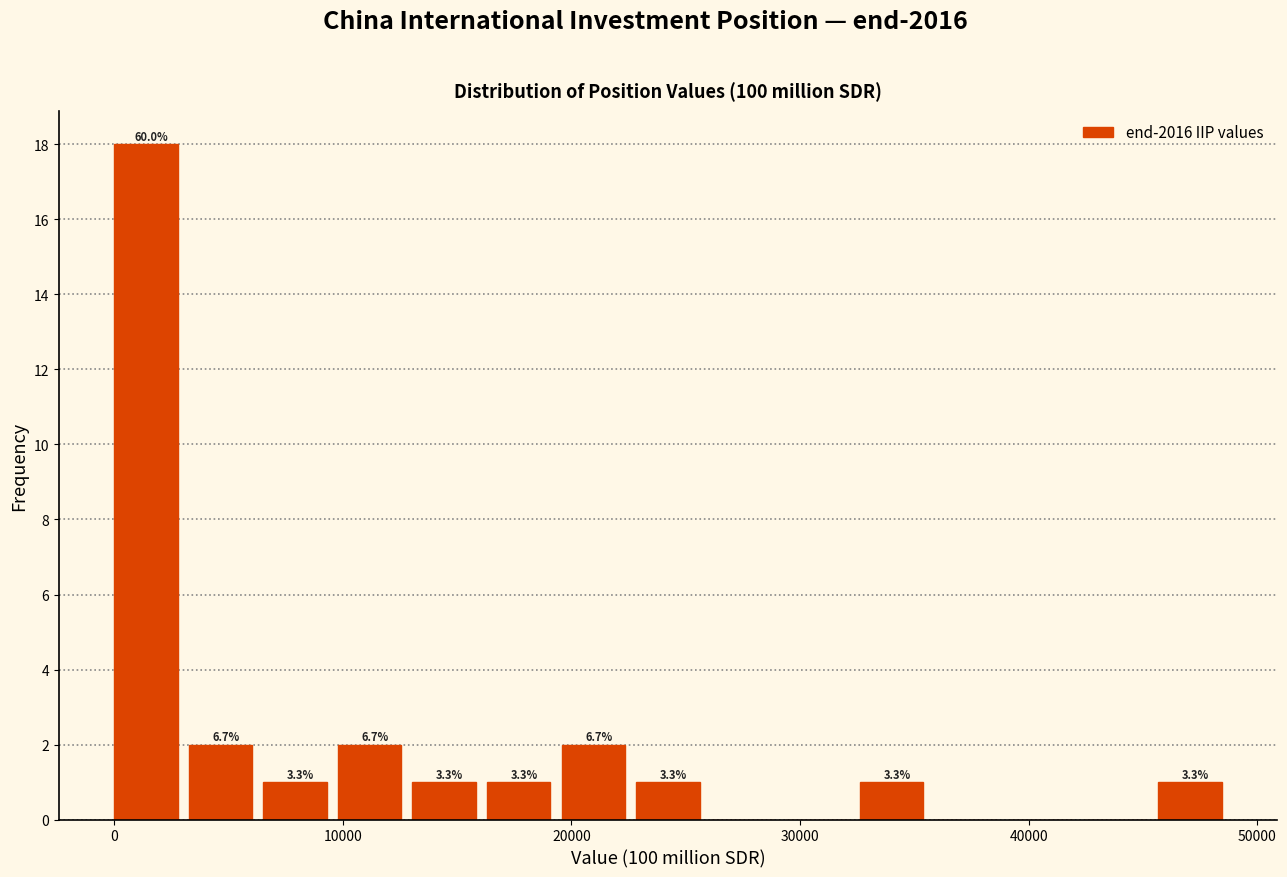

Read against the x-axis, roughly where is the centre of the tallest bar?

1000